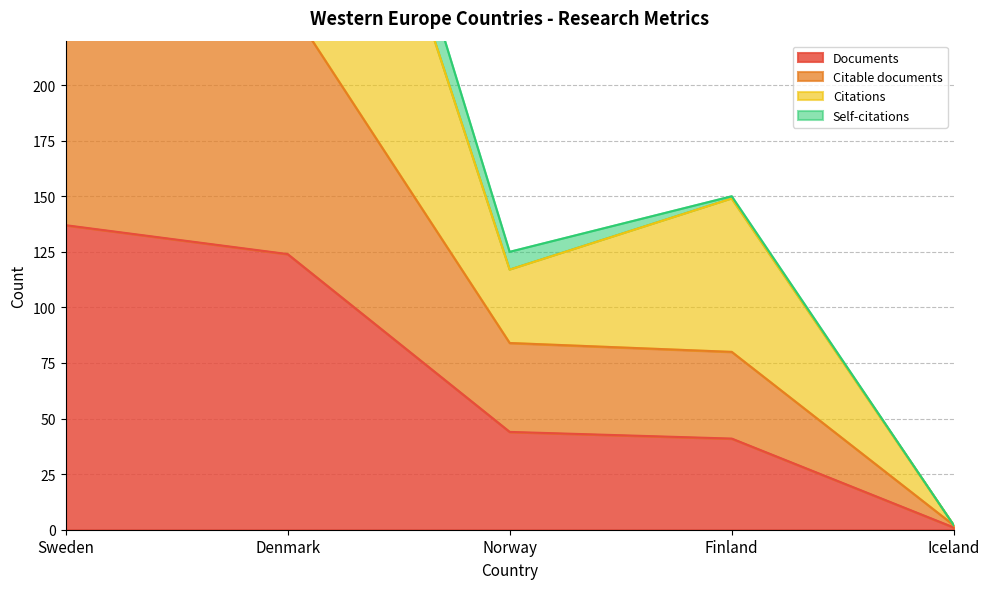

What is the lowest value of the Citable documents series?

2